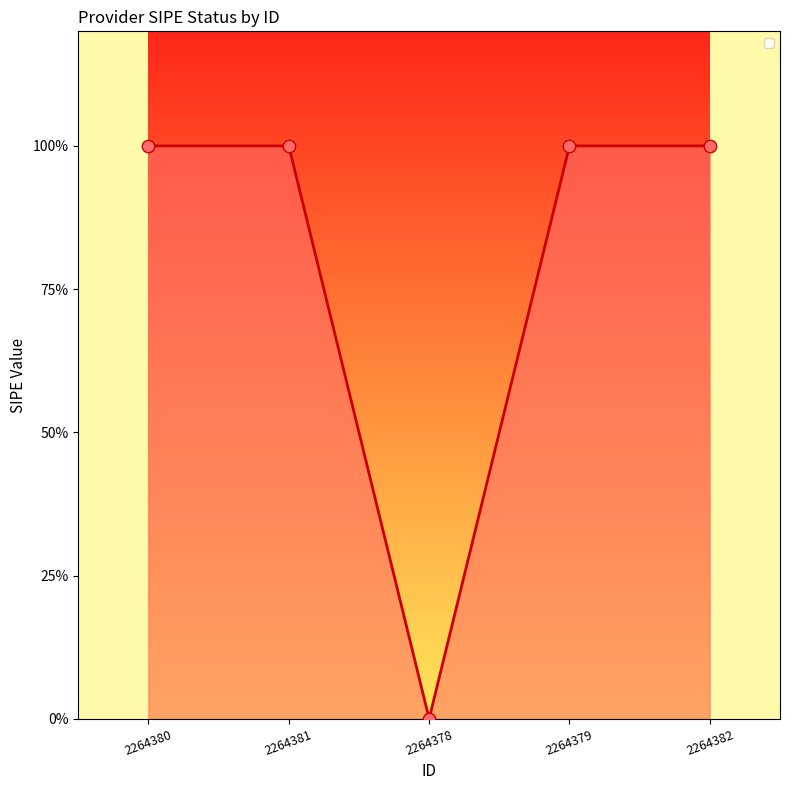

What is the ratio of the value at 2264382 to the value at 2264380?

1.0